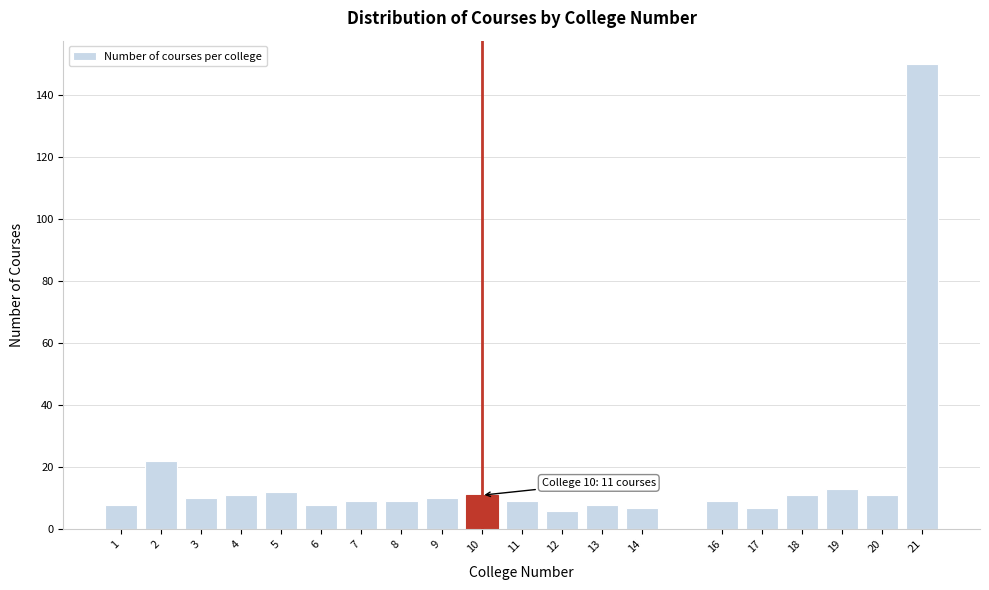

Reading right to left, transcribe all the data shown in this chart.

150	11	13	11	7	9	7	8	6	9	11	10	9	9	8	12	11	10	22	8